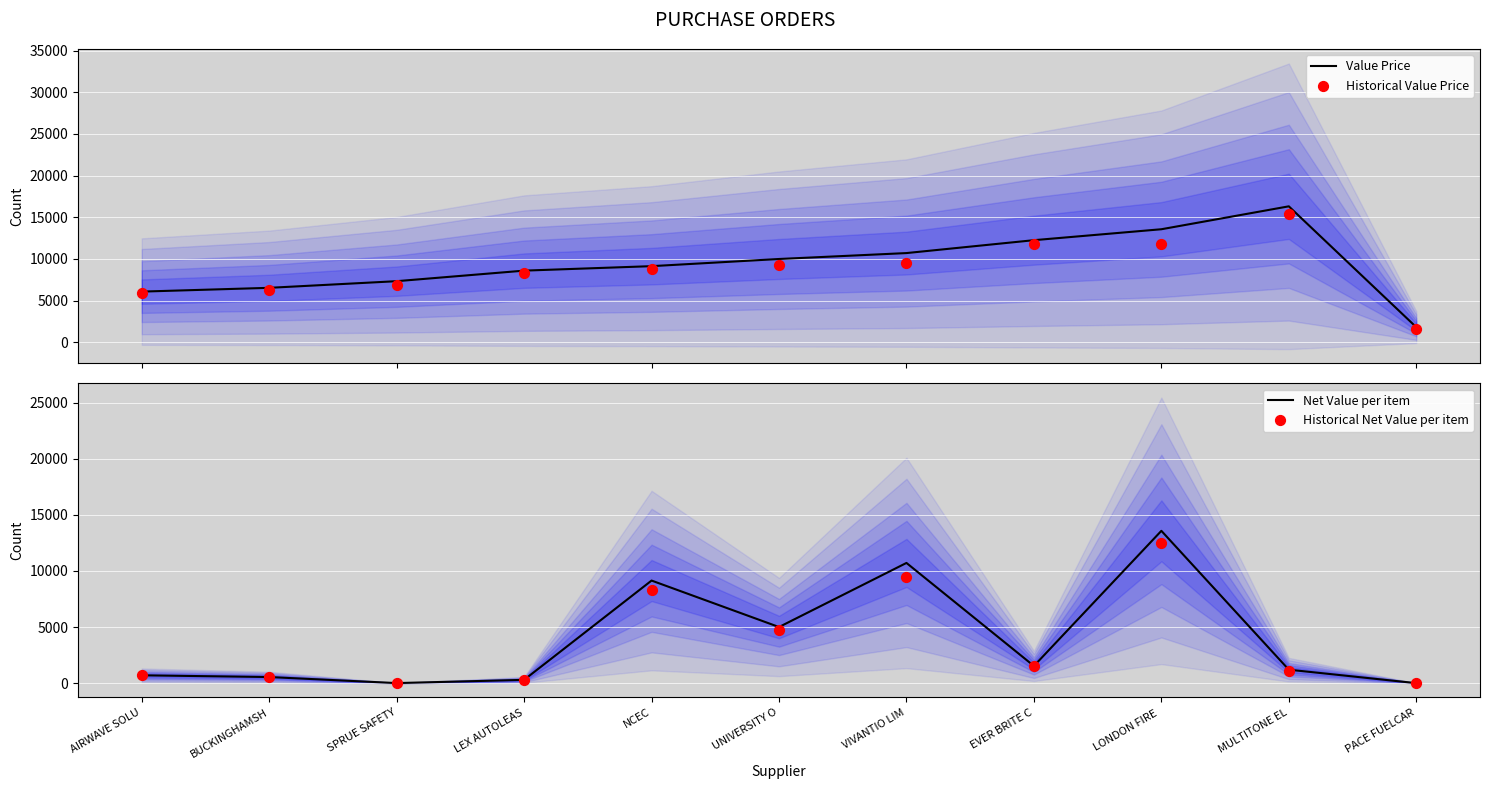

At how many categories does at least one series exceed 10266?

4